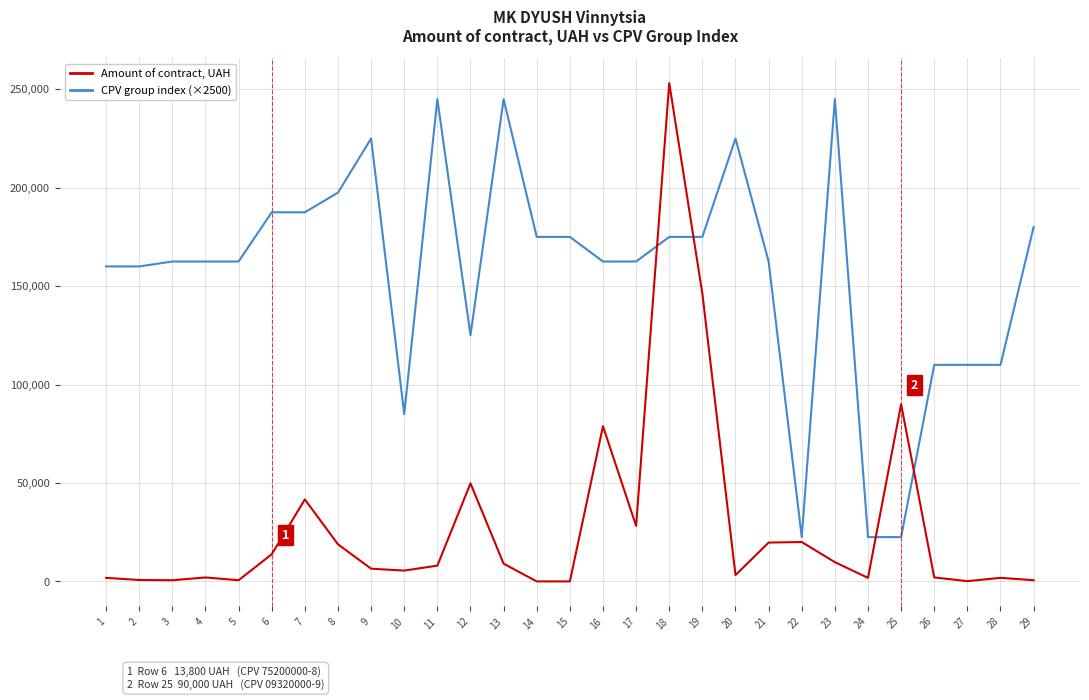

What are all the series names shown in the legend?

Amount of contract, UAH, CPV group index (×2500)